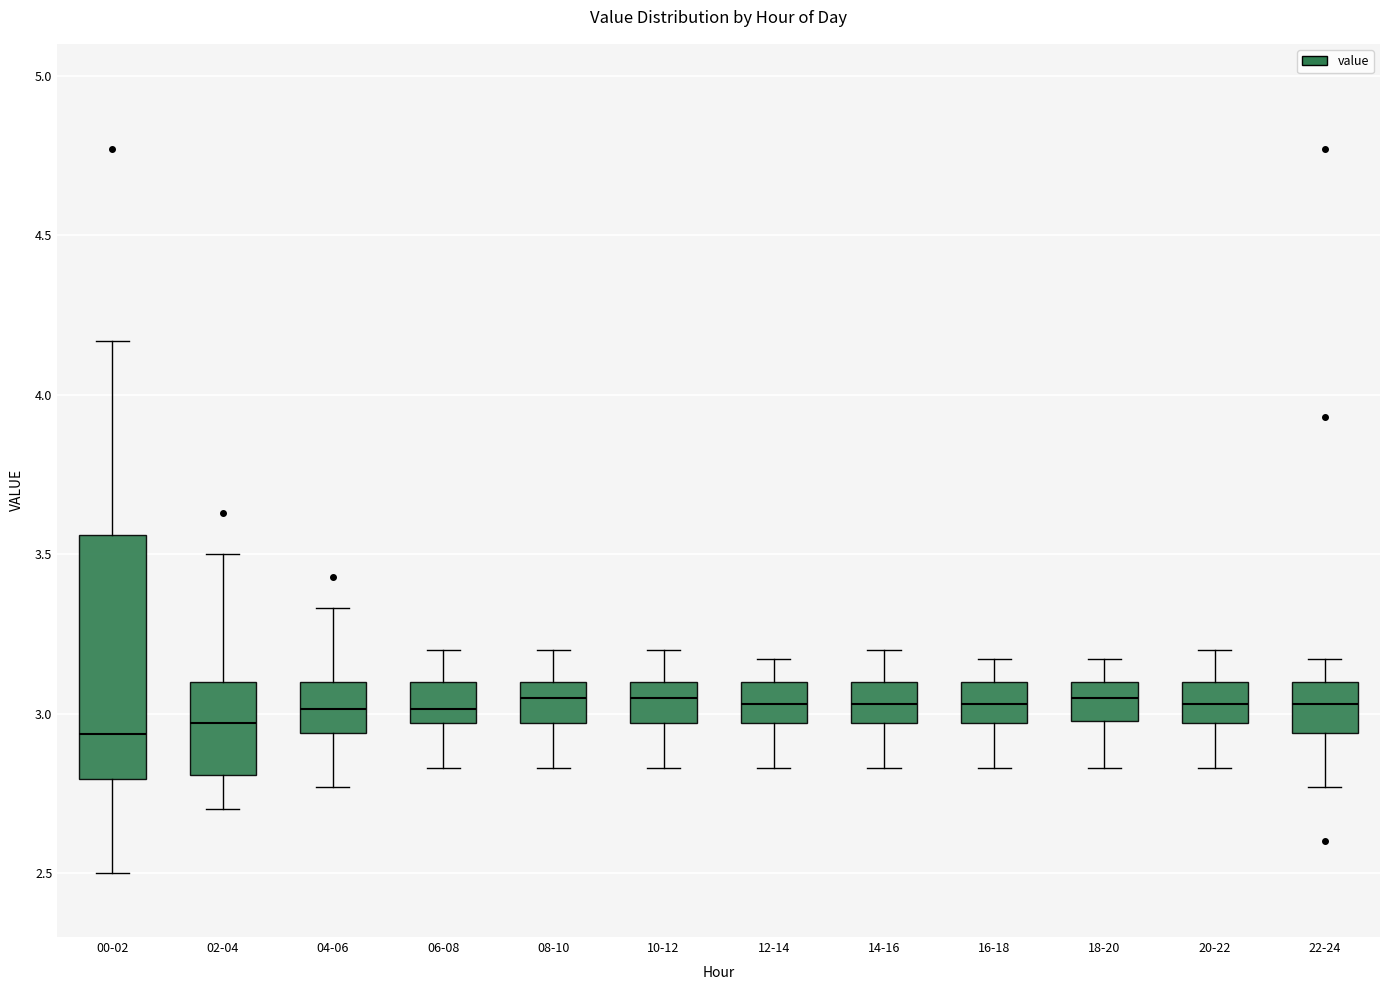

Where is the lower edge of the box for 06-08 on the y-axis? The values are not printed on the chart, so give them approximately, as read against the axis.

2.95